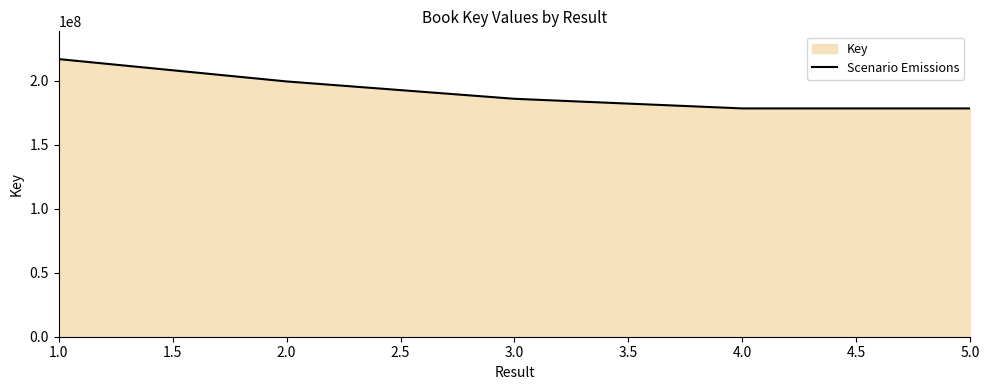

The value at 4.0 is 88192545. True or false?

False